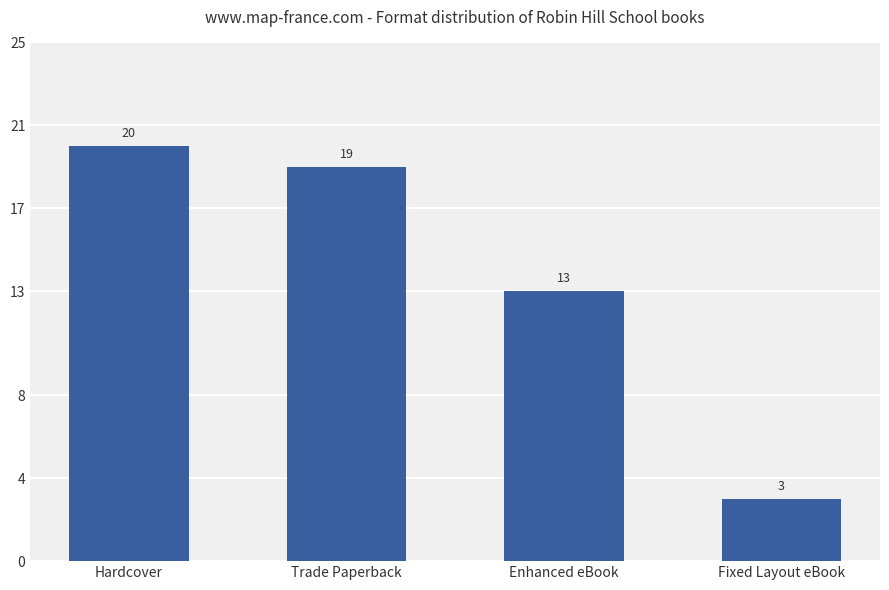

True or false: the data shows 3 at Fixed Layout eBook.

True